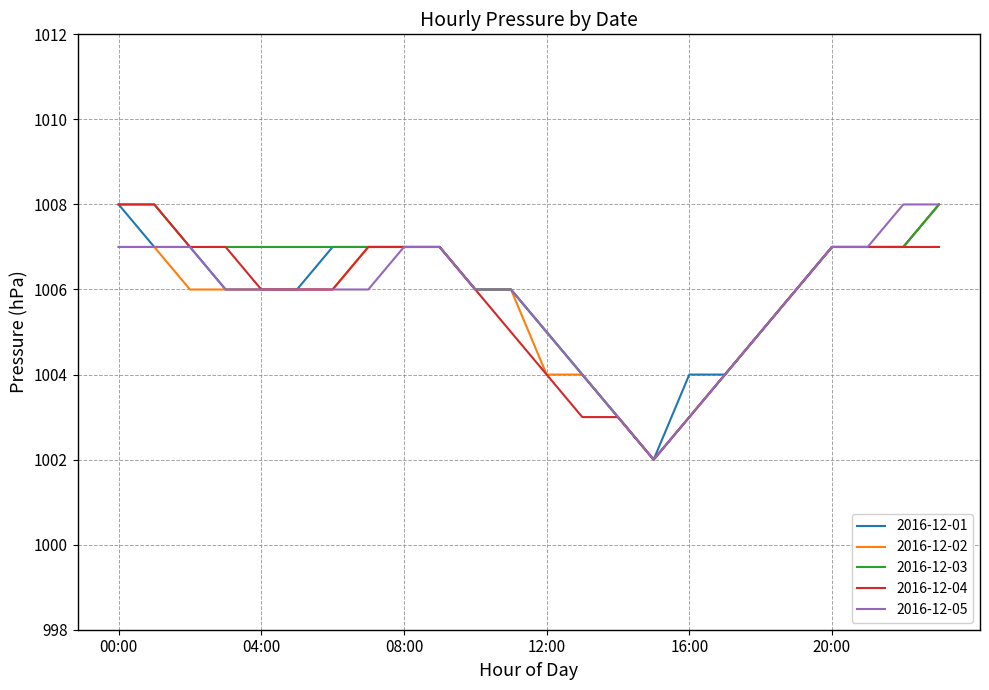

What is the highest value of the 2016-12-04 series?

1008